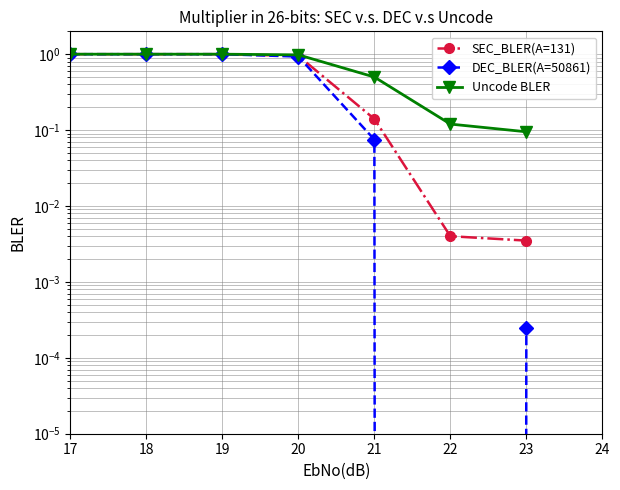

True or false: DEC_BLER(A=50861) and Uncode BLER cross at least once.

False